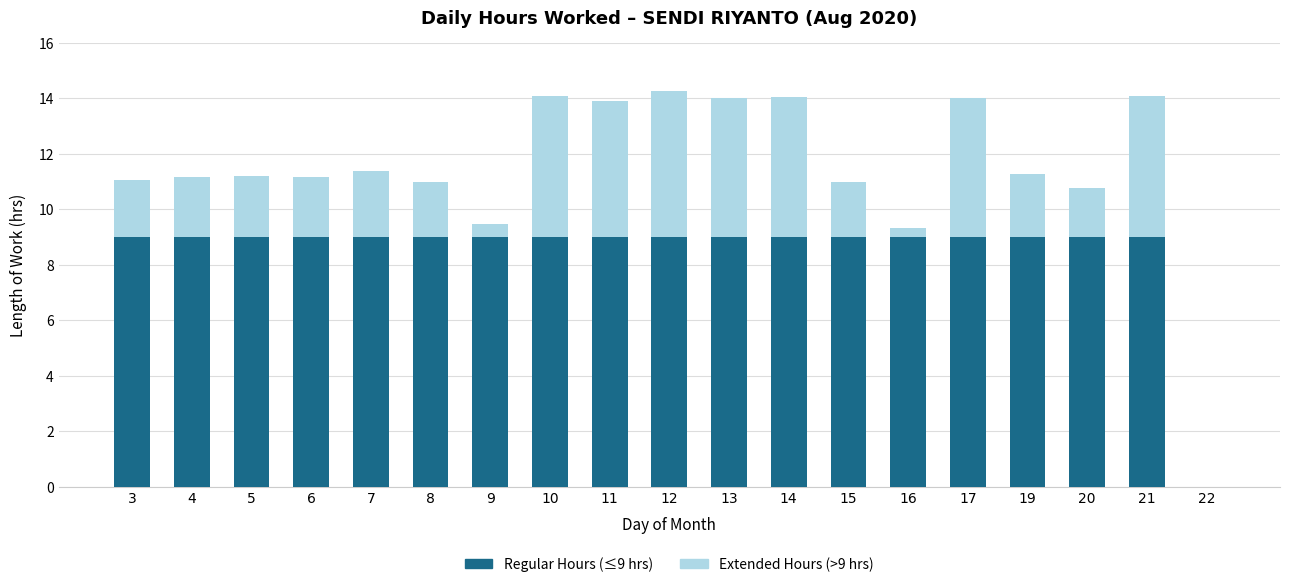

What is the sum of the Regular Hours (≤9 hrs) values at 7 and 15?

18.0